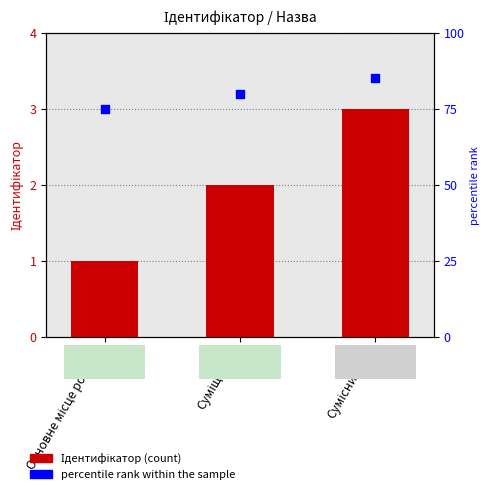

At which category is the sum across all series the highest?

Сумісництво